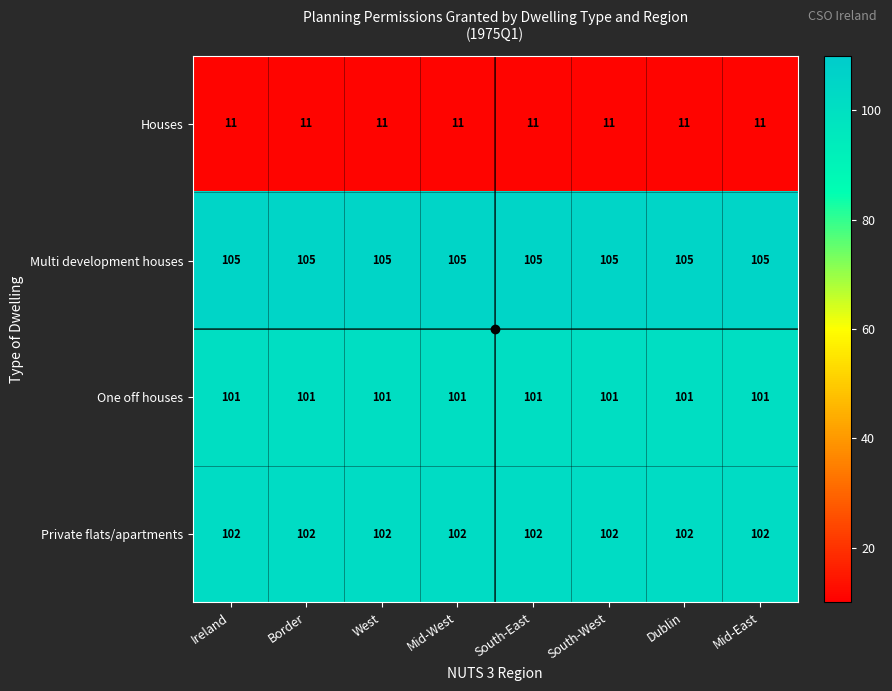

True or false: Multi development houses has a value of 105 at South-West.

True